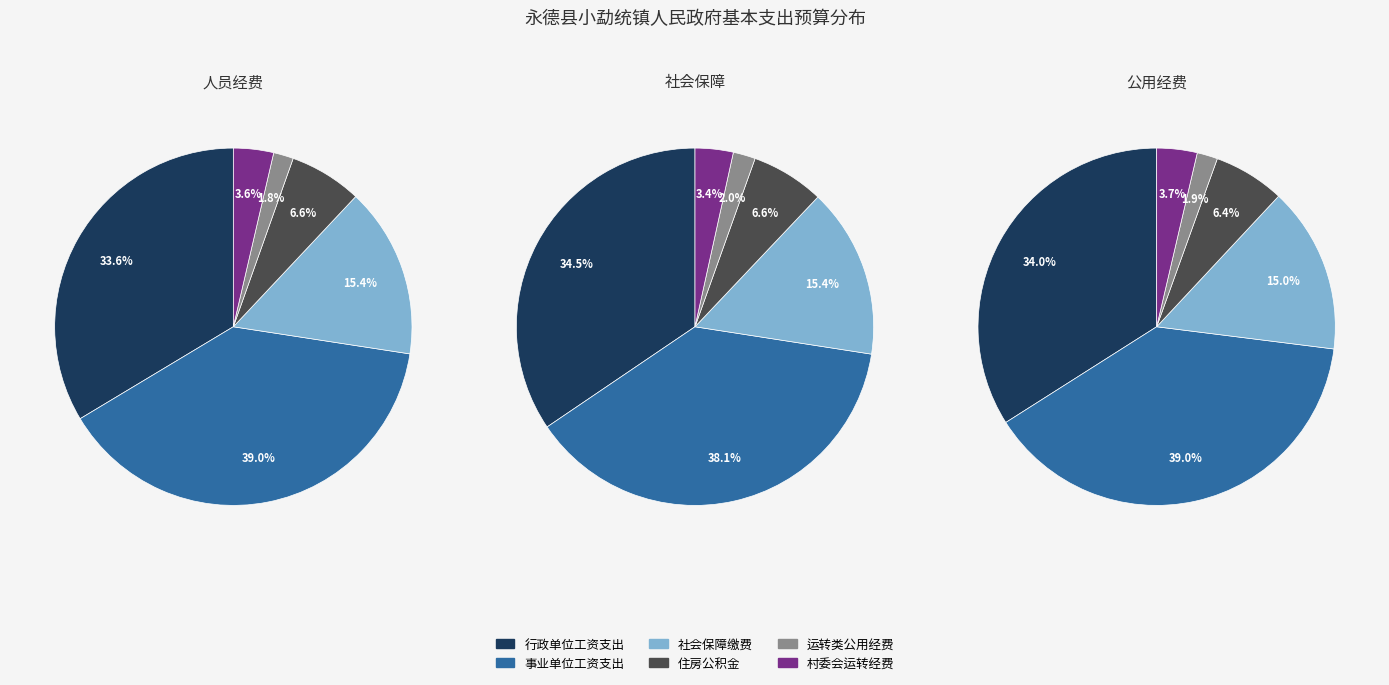

The 社会保障缴费 slice represents 15% of the pie. True or false?

True